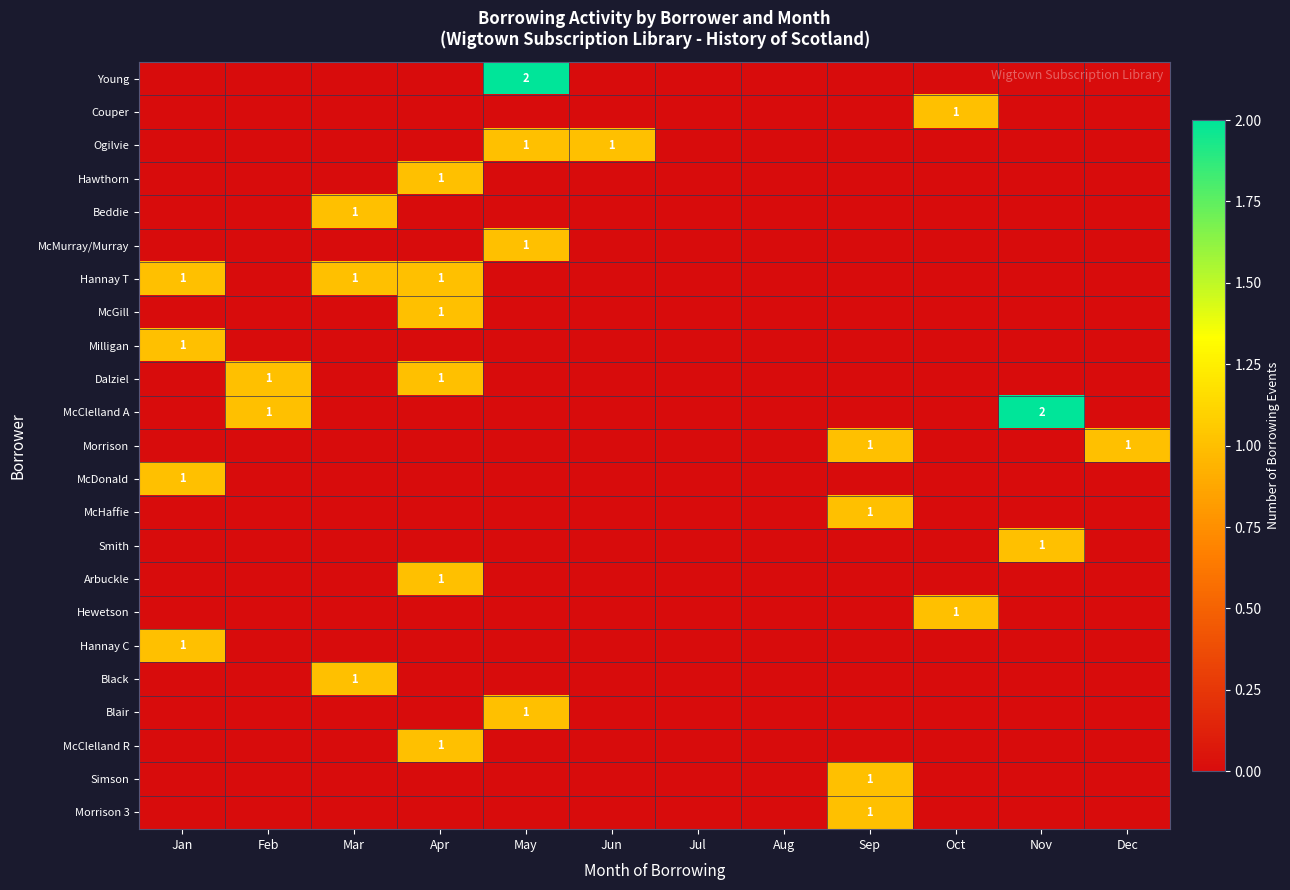

List the labels in order of Arbuckle value, smallest first.

Jan, Feb, Mar, May, Jun, Jul, Aug, Sep, Oct, Nov, Dec, Apr